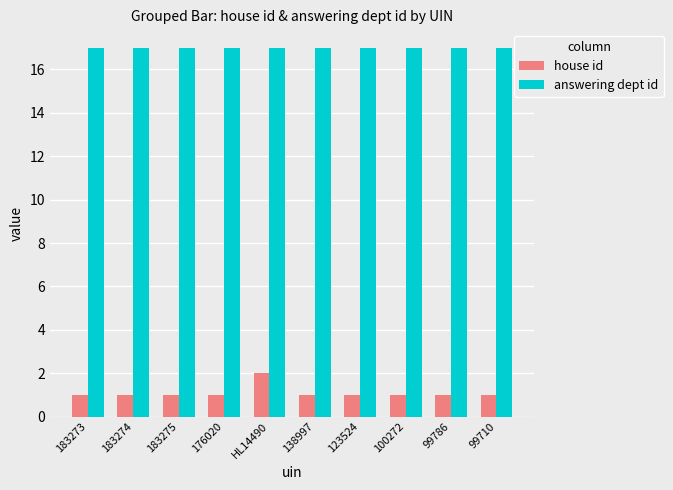

Which series has the widest spread of values?

house id